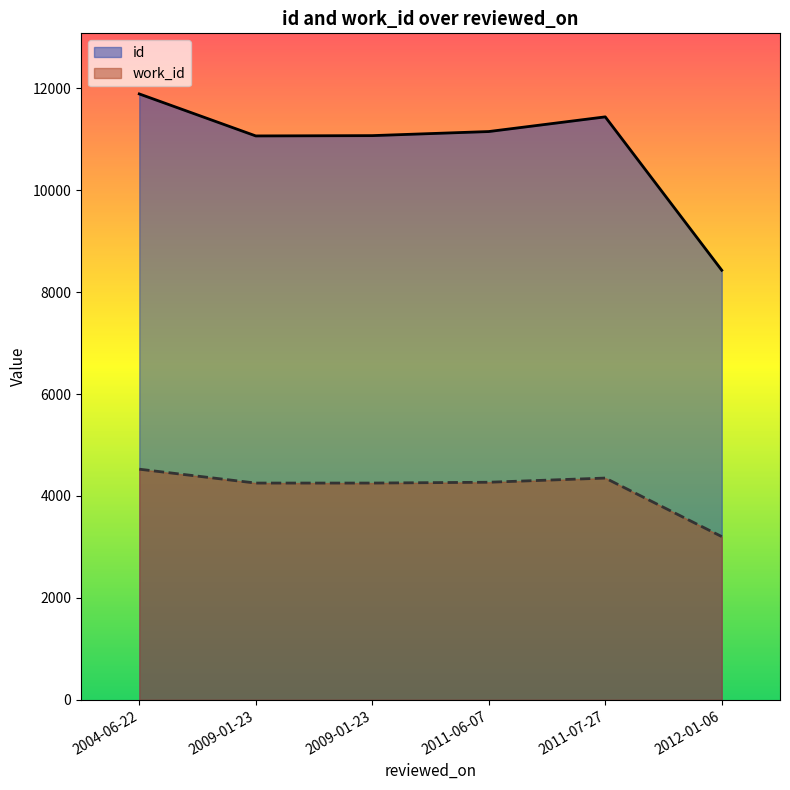

Reading left to right, list all the values displayed in this chart.

id: 2004-06-22=11887	2009-01-23=11063	2009-01-23=11069	2011-06-07=11149	2011-07-27=11437	2012-01-06=8428
work_id: 2004-06-22=4525	2009-01-23=4253	2009-01-23=4253	2011-06-07=4269	2011-07-27=4351	2012-01-06=3203